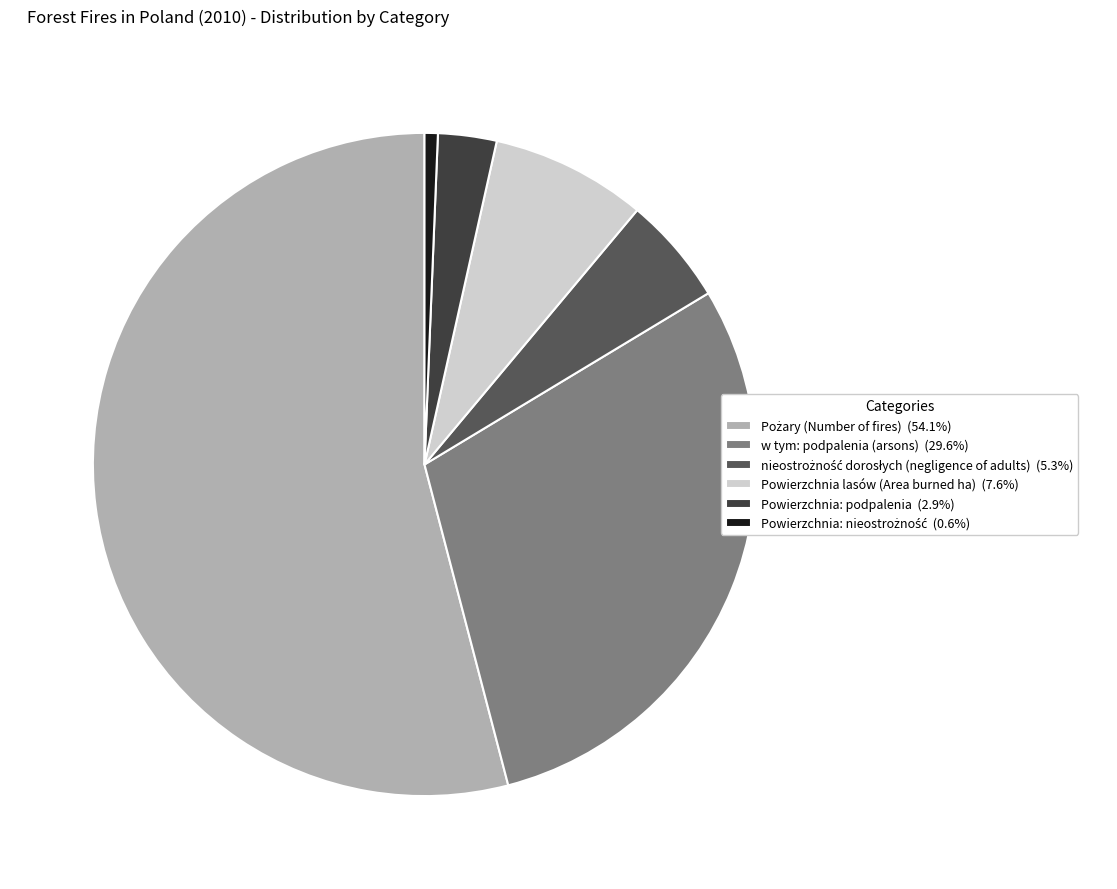

Count the number of slices in the pie.

6